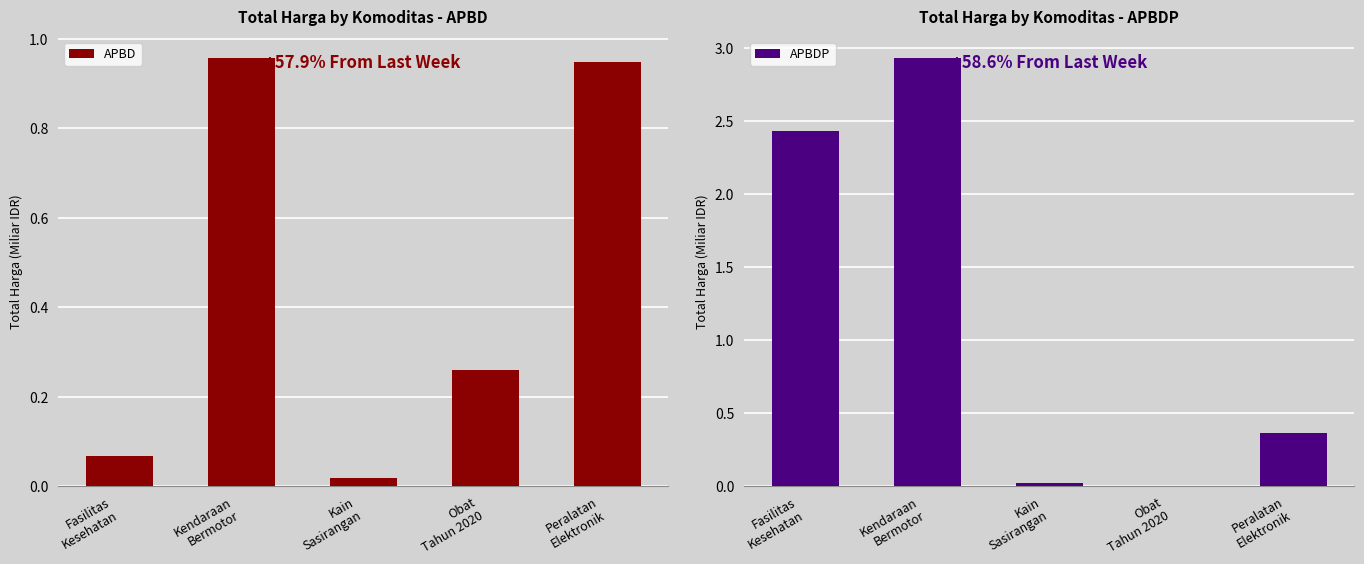

What is the sum of the APBDP values at Kendaraan
Bermotor and Fasilitas
Kesehatan?

5.4